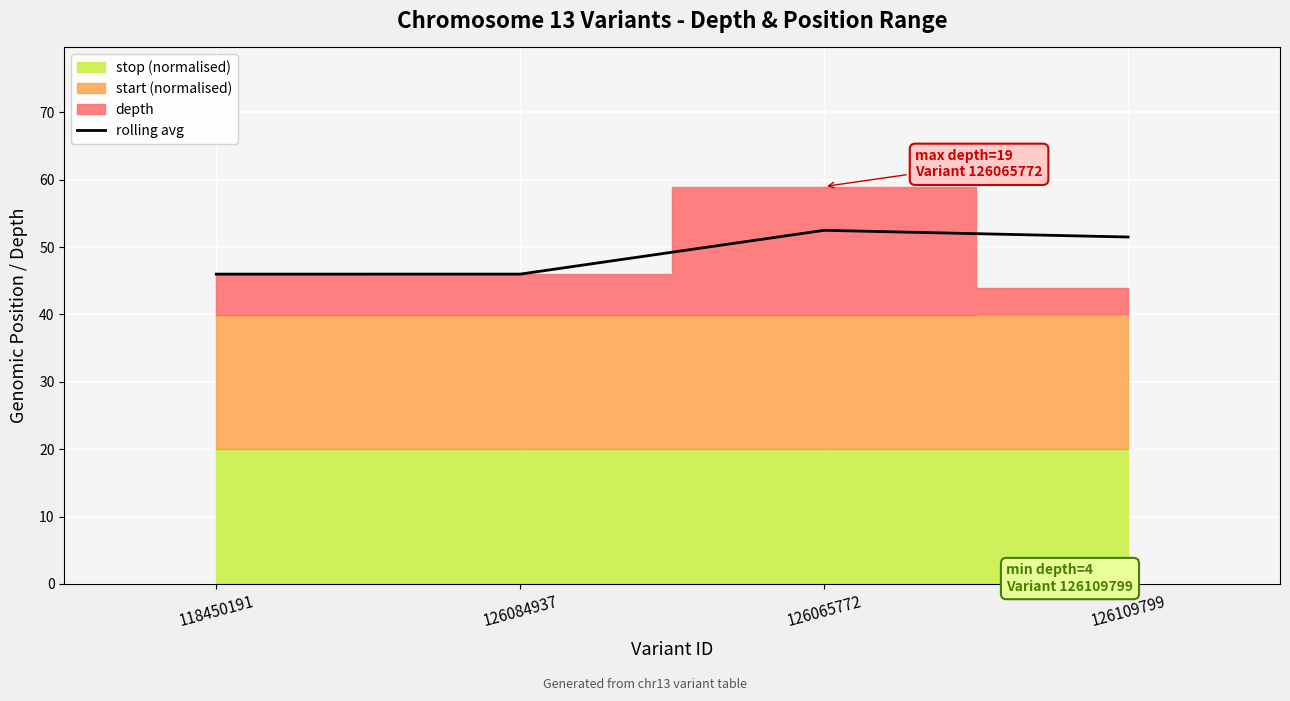

At which category does the chart reach its peak across all series?

126065772